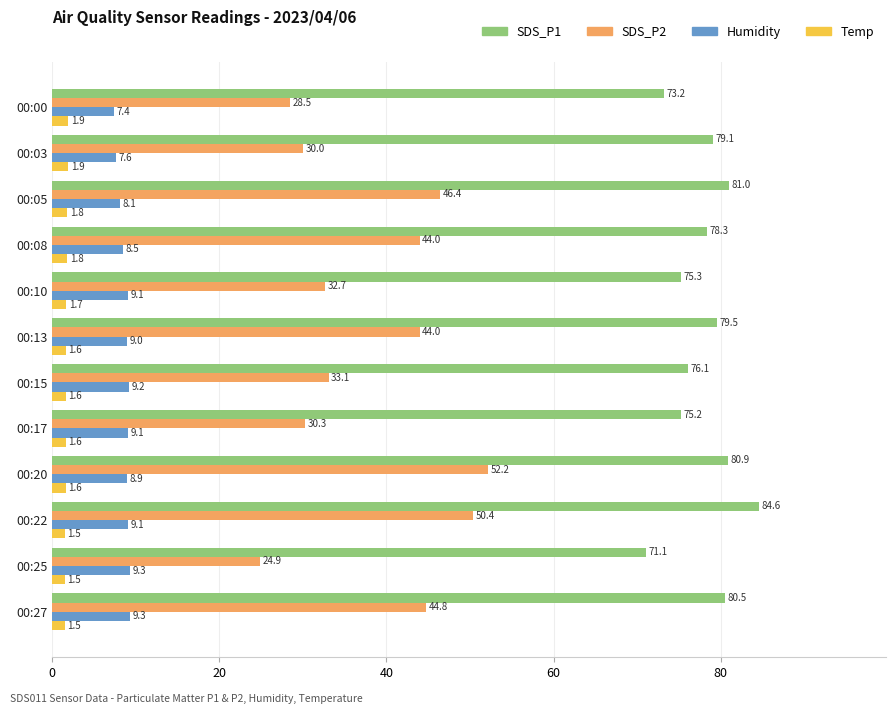

Where is SDS_P2 nearest to the value 38?

00:15